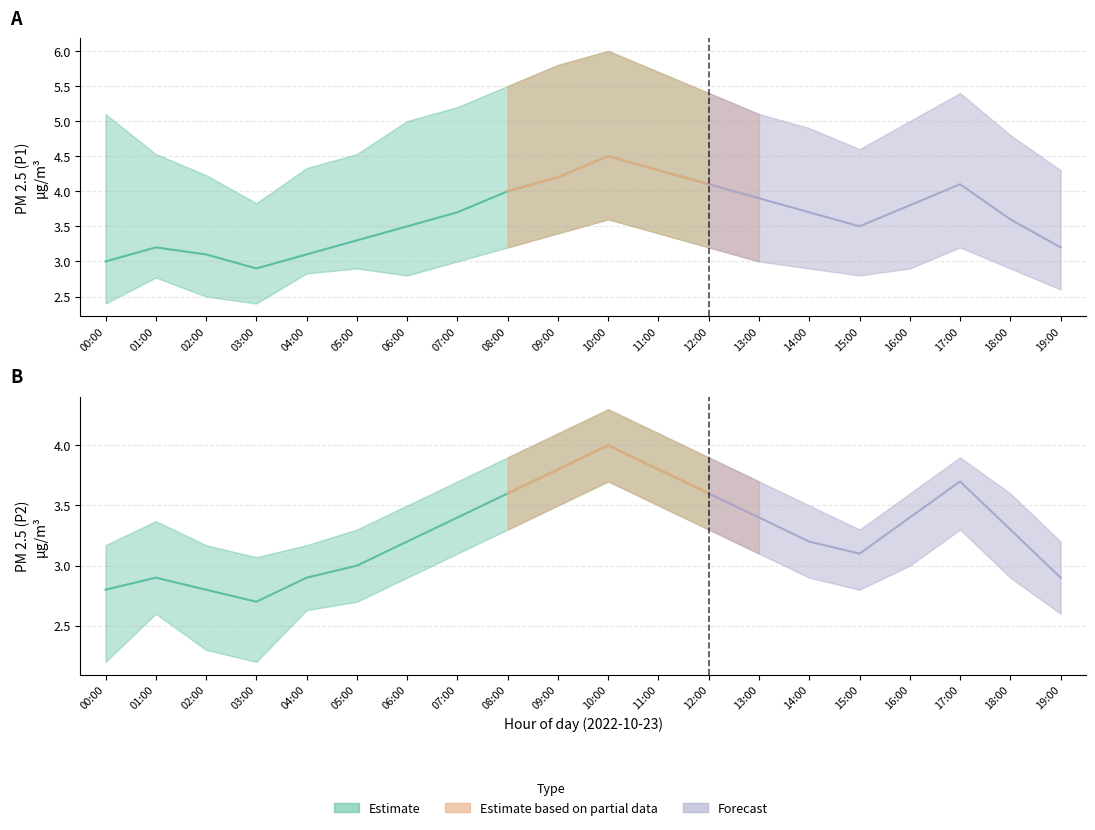

What is the average value of the P1 series?

3.6